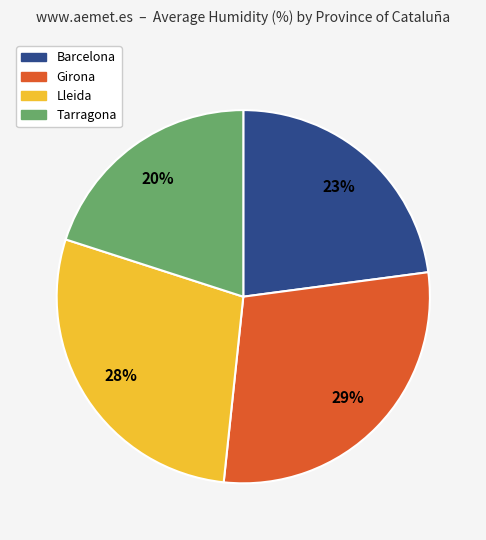

To the nearest percent, what percentage of the pie is Girona?

29%